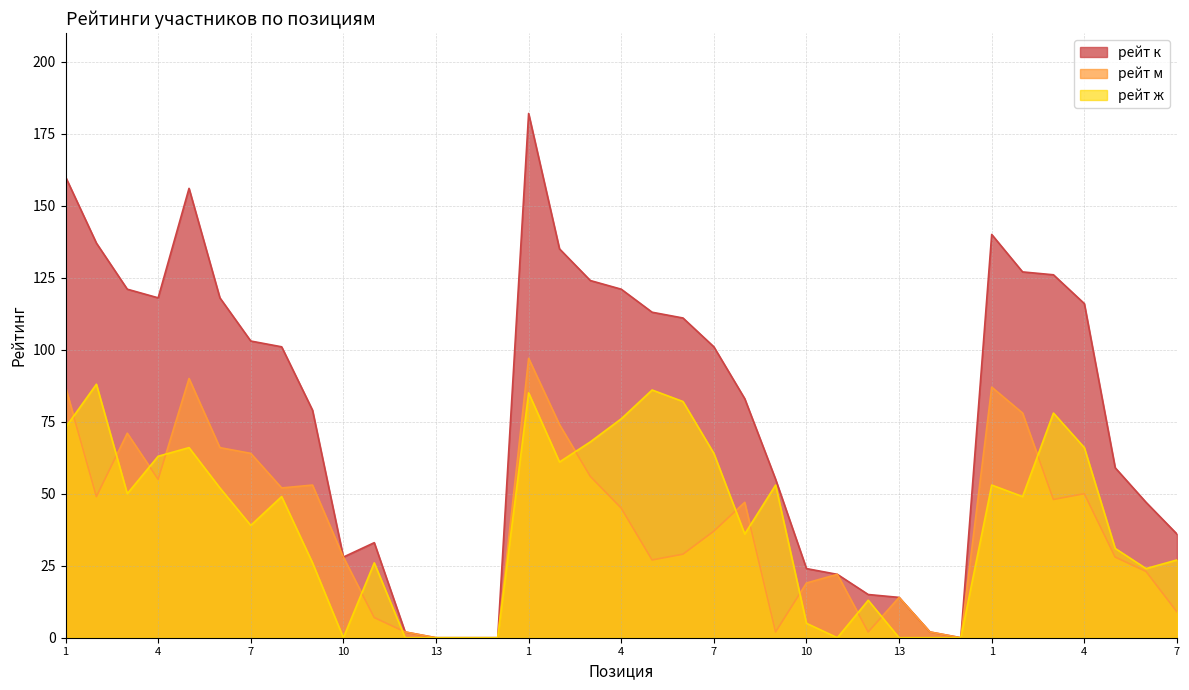

The value of рейт ж at 4 is 26. True or false?

False